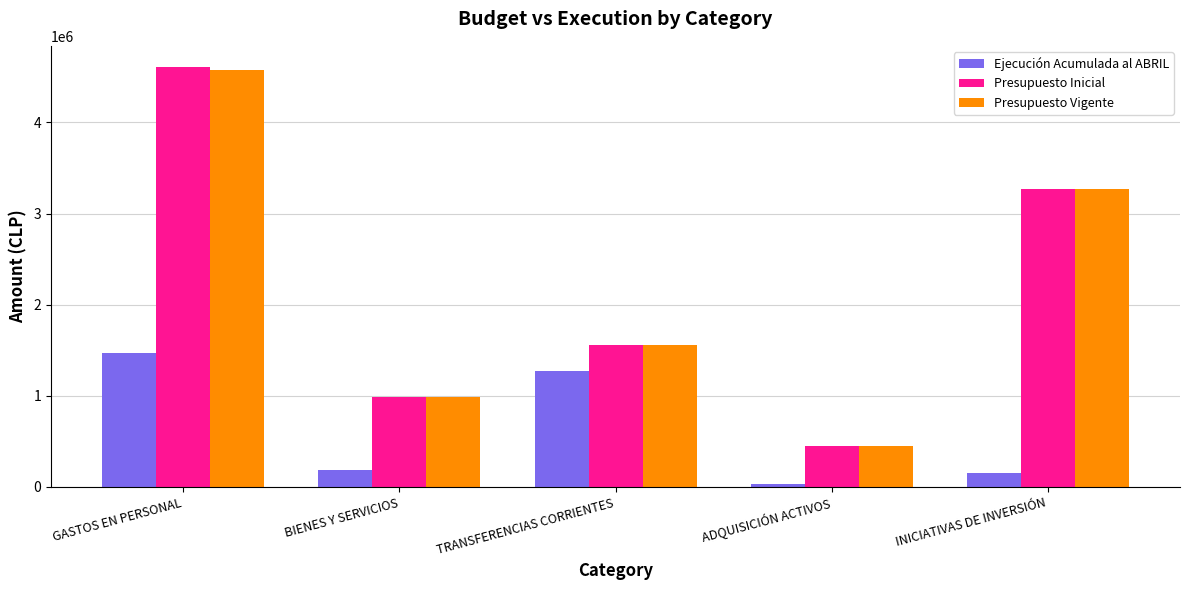

Where does the Presupuesto Vigente series first go above 1556668?

GASTOS EN PERSONAL